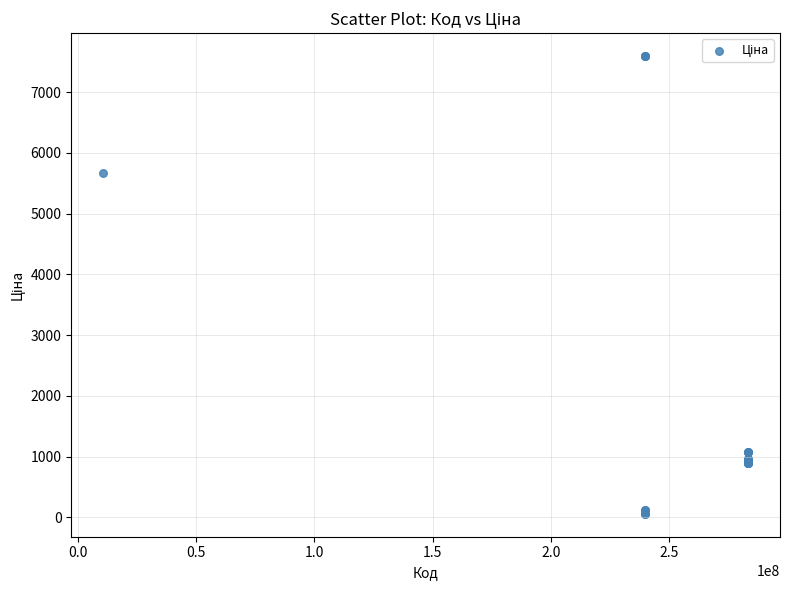

What Y value in the scatter plot is closest to 3826?

5673.8